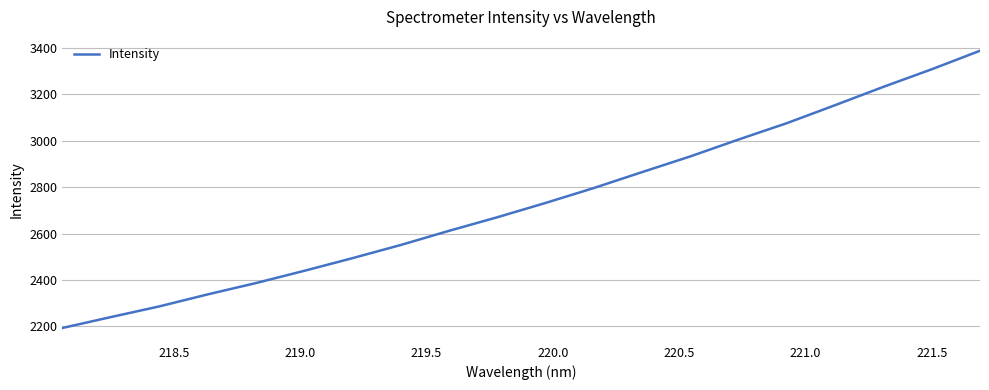

What is the maximum value shown in the chart?

3388.2